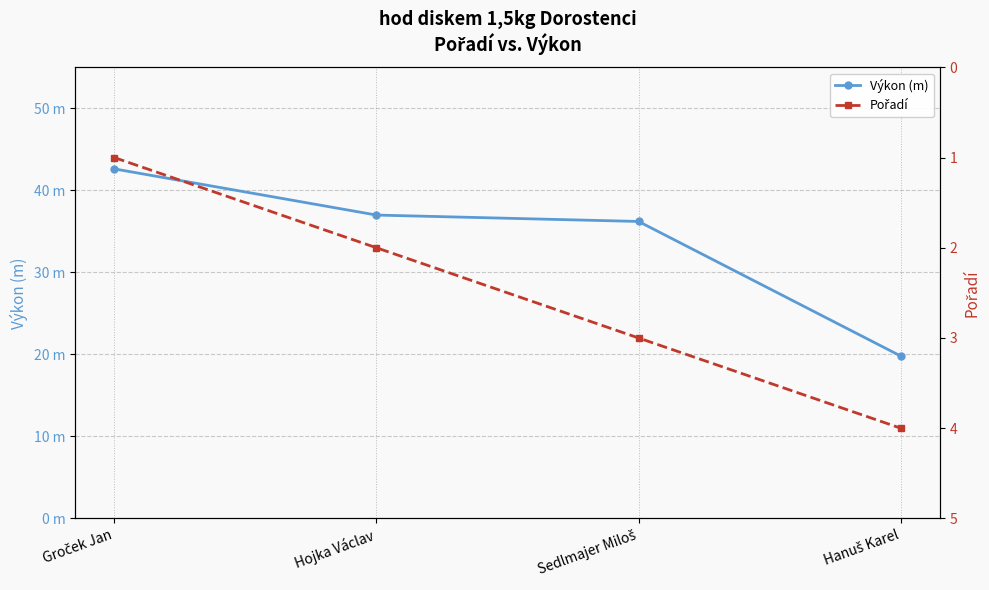

Which category has the highest value in the Pořadí series?

Hanuš Karel